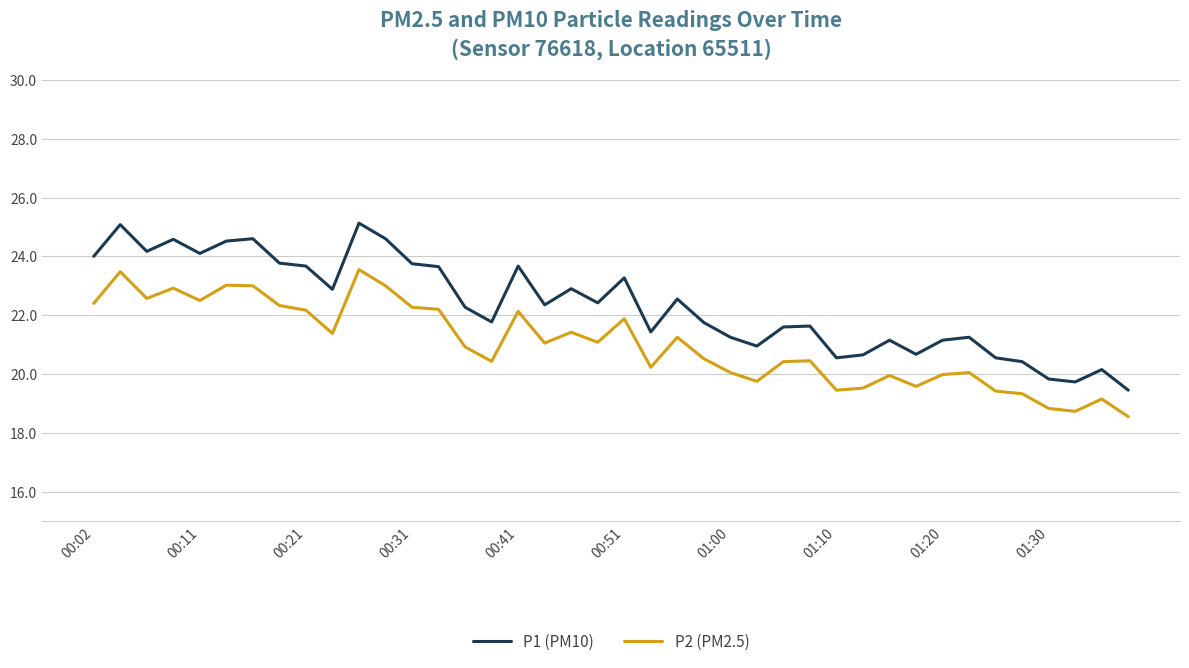

List the series in order of their overall mean, lowest first.

P2 (PM2.5), P1 (PM10)